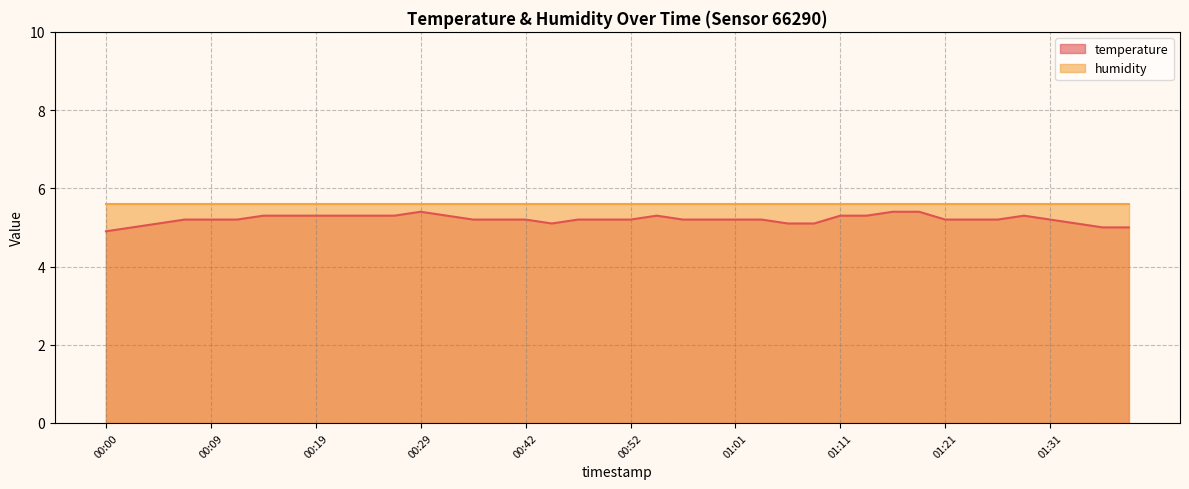

What is the difference between the maximum and minimum values?

0.5